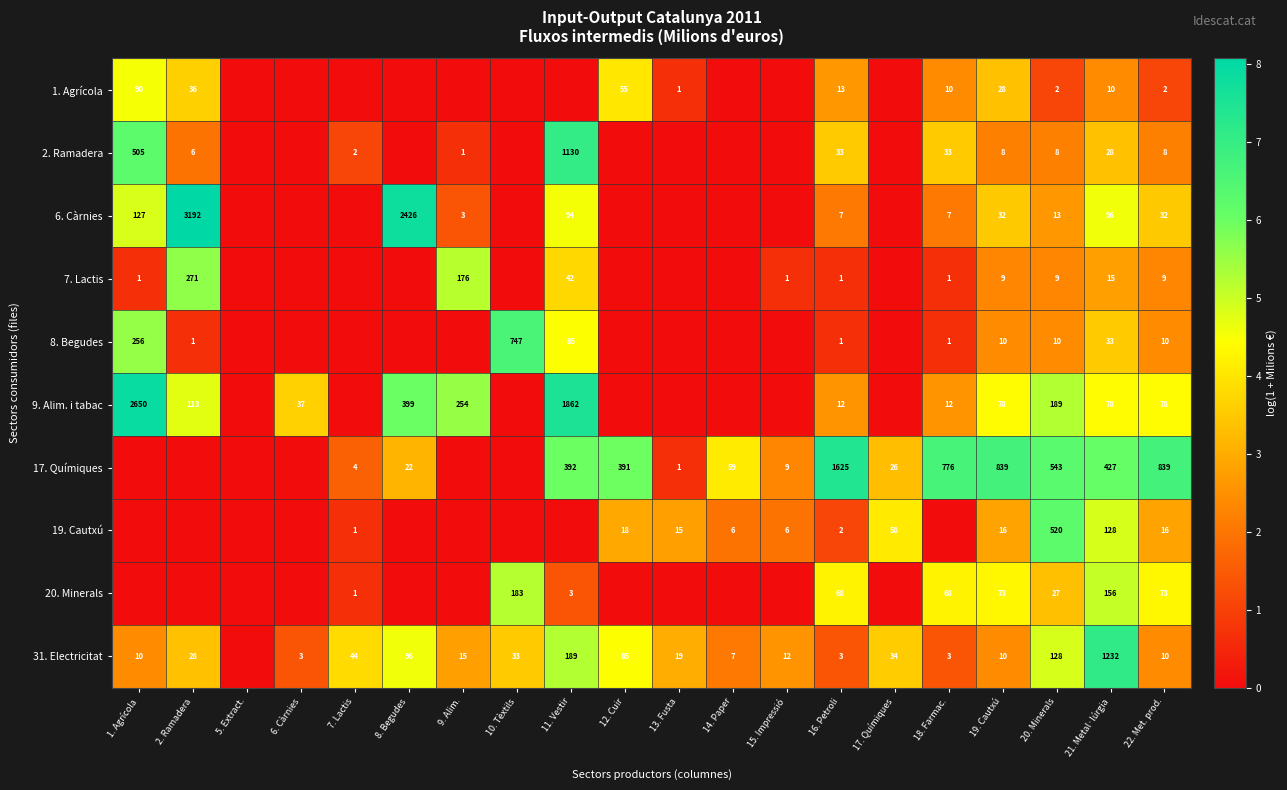

What is the sum of the 2. Ramadera values at 22. Met. prod. and 21. Metal·lúrgia?

36